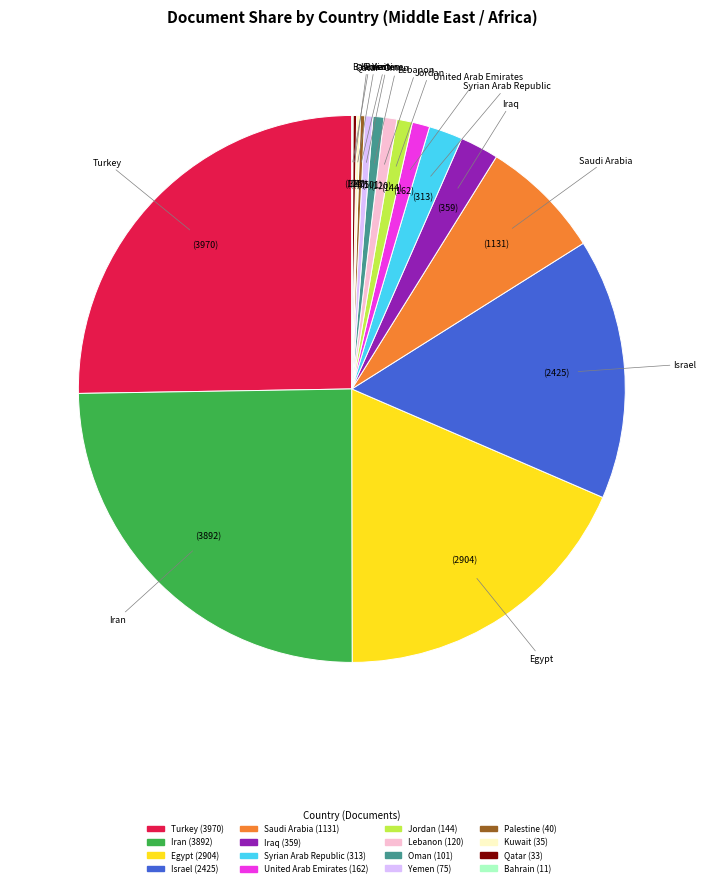

What is the ratio of the value at Syrian Arab Republic to the value at Iraq?

0.9